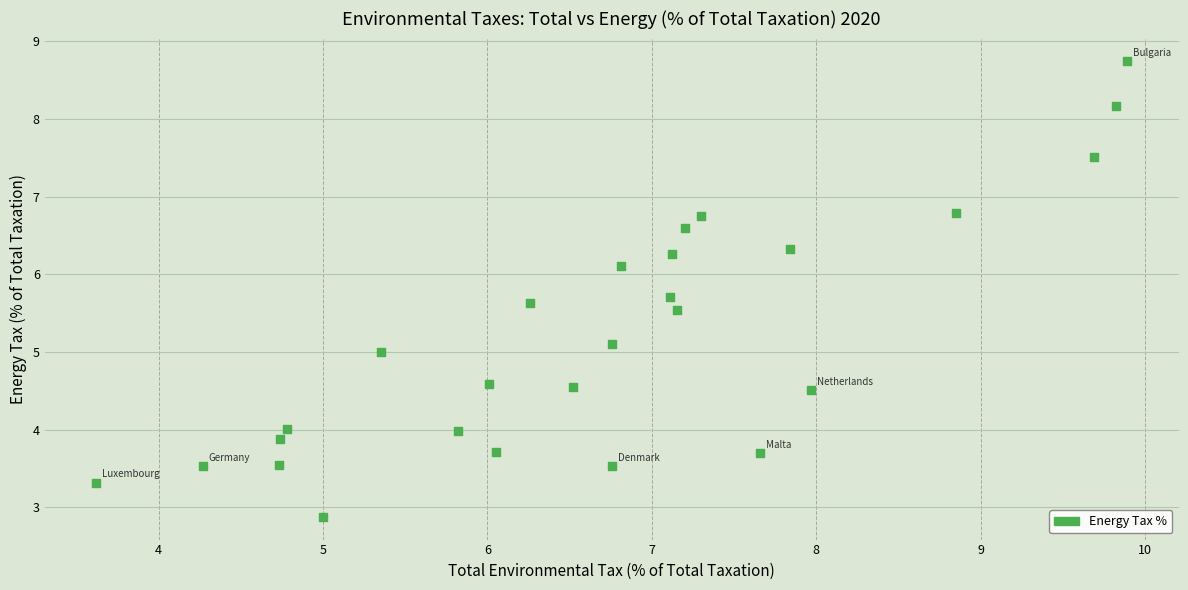

What is the range of X values (max minus min)?

6.3